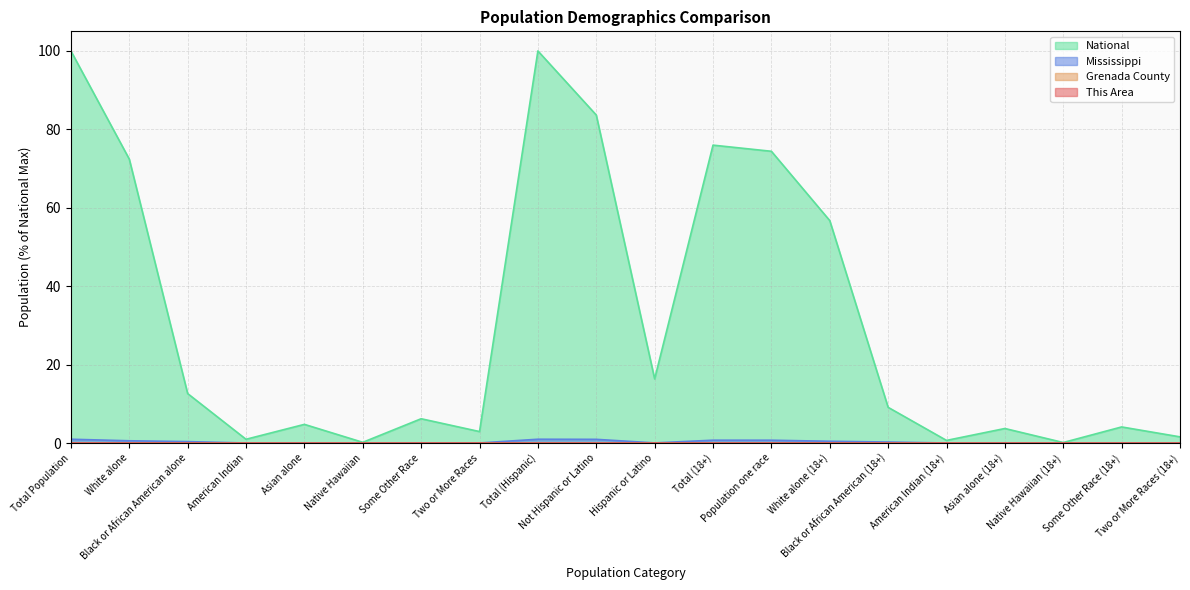

Reading left to right, extract all data points from this chart.

This Area: 0.0	0.0	0.0	0.0	0.0	0.0	0.0	0.0	0.0	0.0	0.0	0.0	0.0	0.0	0.0	0.0	0.0	0.0	0.0	0.0
Grenada County: 0.0	0.0	0.0	0.0	0.0	0.0	0.0	0.0	0.0	0.0	0.0	0.0	0.0	0.0	0.0	0.0	0.0	0.0	0.0	0.0
Mississippi: 1.0	0.6	0.4	0.0	0.0	0.0	0.0	0.0	1.0	0.9	0.0	0.7	0.7	0.4	0.2	0.0	0.0	0.0	0.0	0.0
National: 100.0	72.4	12.6	0.9	4.8	0.2	6.2	2.9	100.0	83.7	16.3	76.0	74.4	56.7	9.1	0.7	3.7	0.1	4.1	1.6